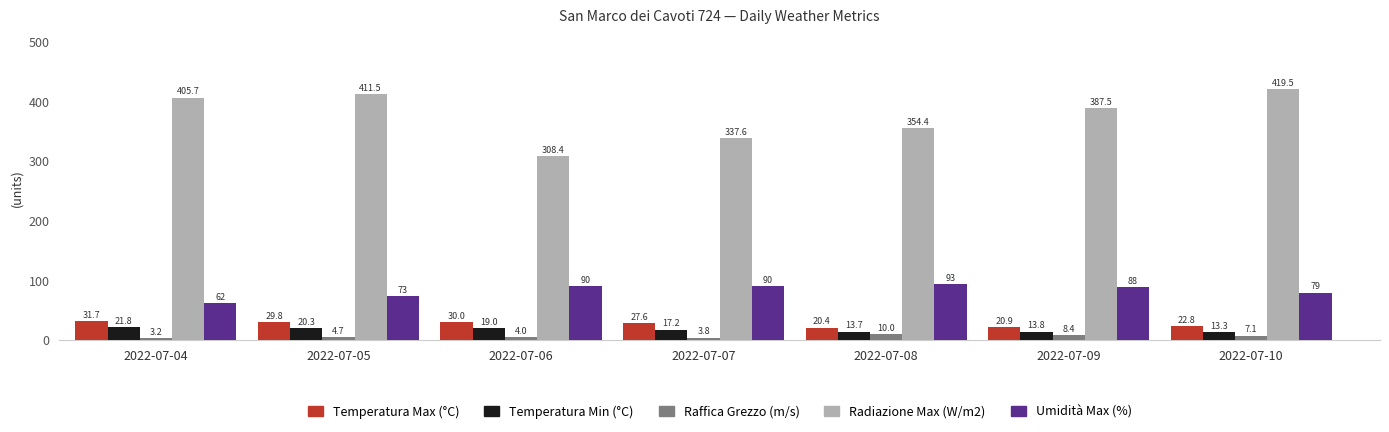

What is the value of the Temperatura Min (°C) bar at the 6th from the left?

13.8